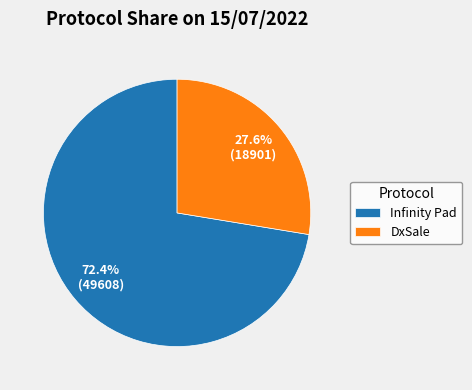

What is the ratio of the value at Infinity Pad to the value at DxSale?

2.6